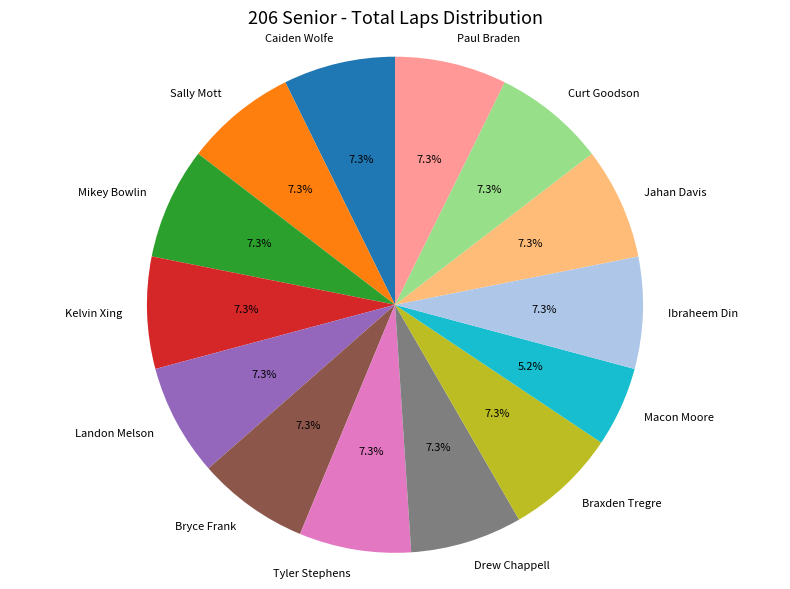

What is the ratio of the value at Mikey Bowlin to the value at Drew Chappell?

1.0